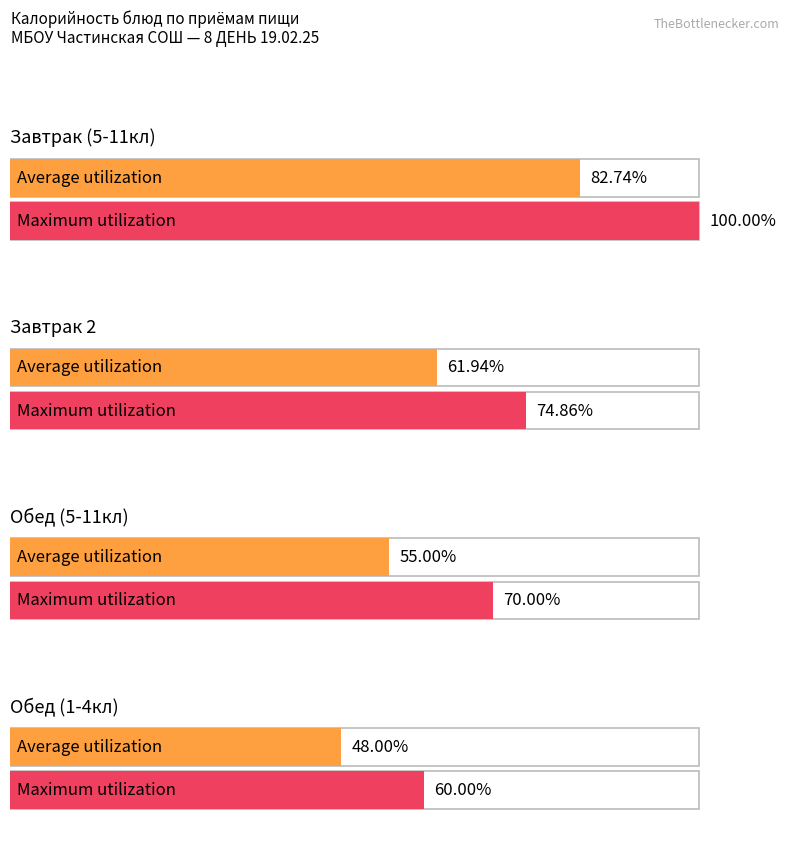

Does the chart contain stacked bars?

No